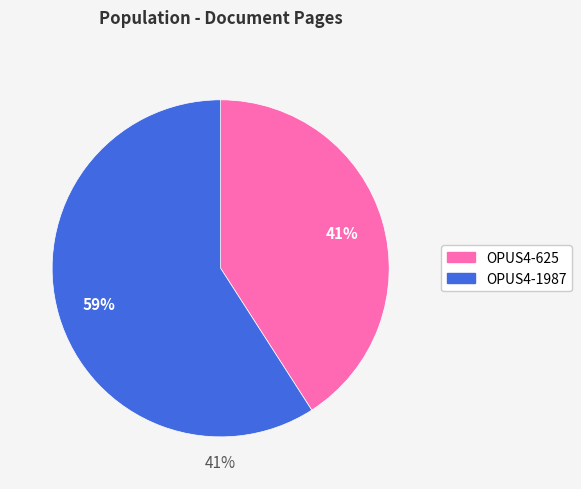

Is it true that OPUS4-625 is 50% of the pie?

False